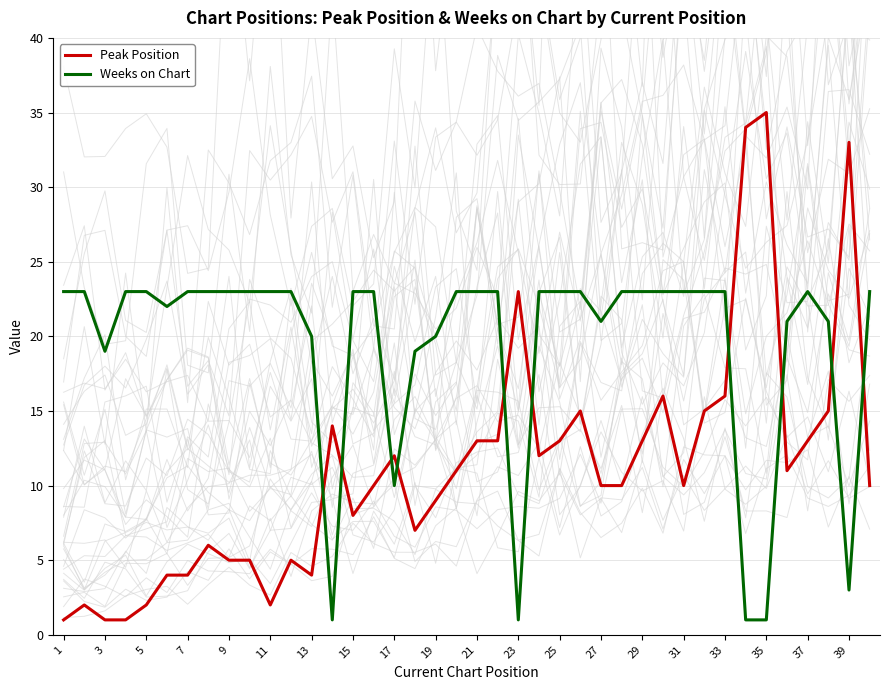

What is the maximum value for Weeks on Chart?

23